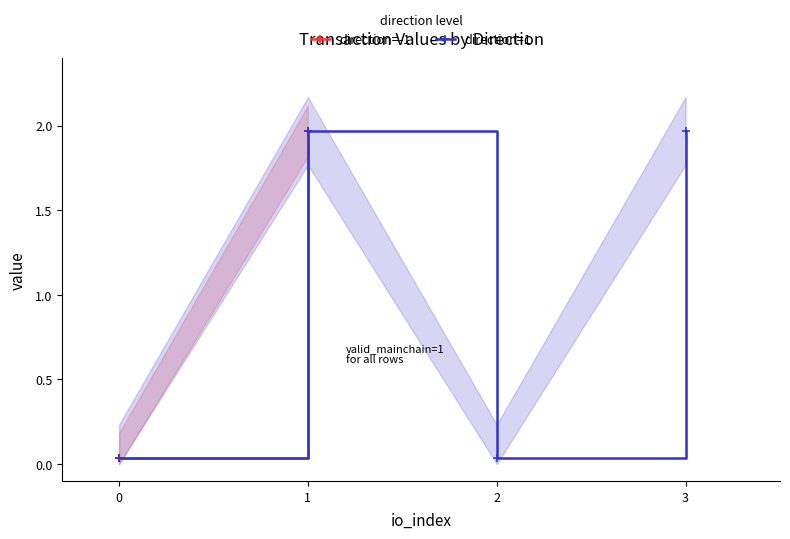

Is it true that direction=1 equals 0.9 at 3?

False